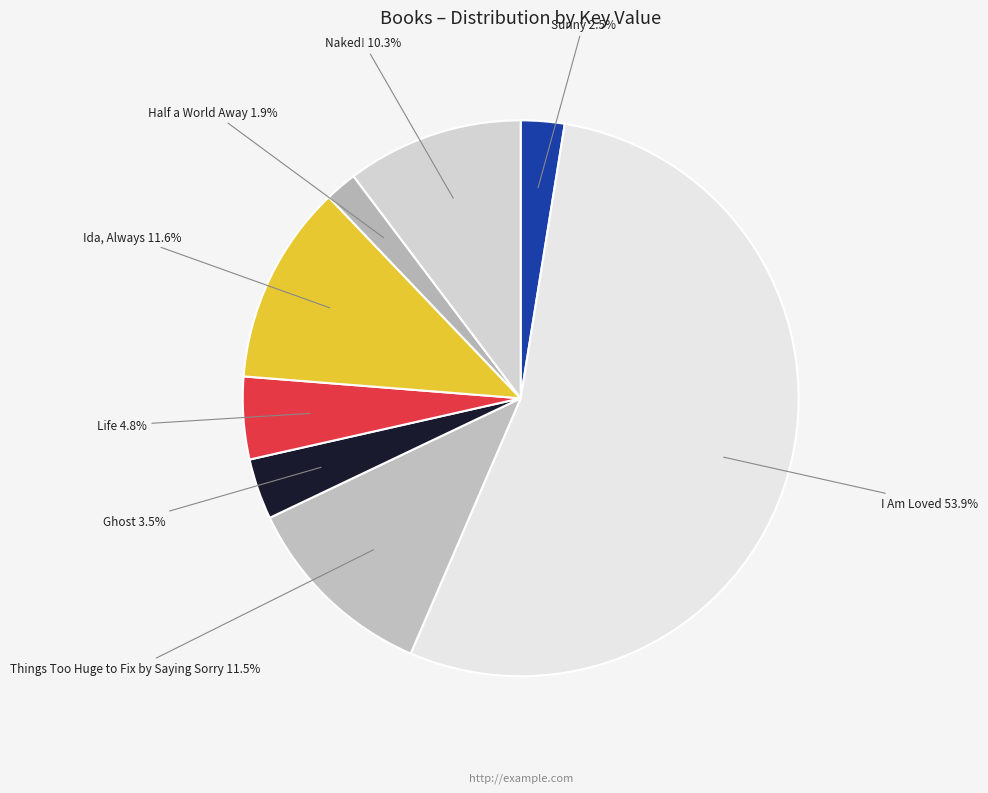

How many segments does this pie chart have?

8